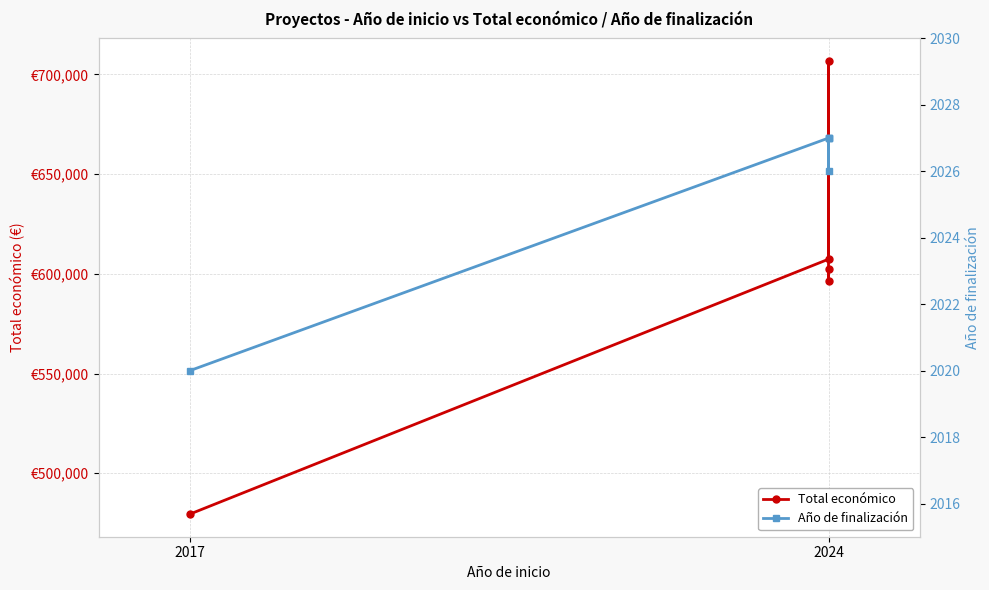

The value of Total económico at 2024 is 314804.7. True or false?

False